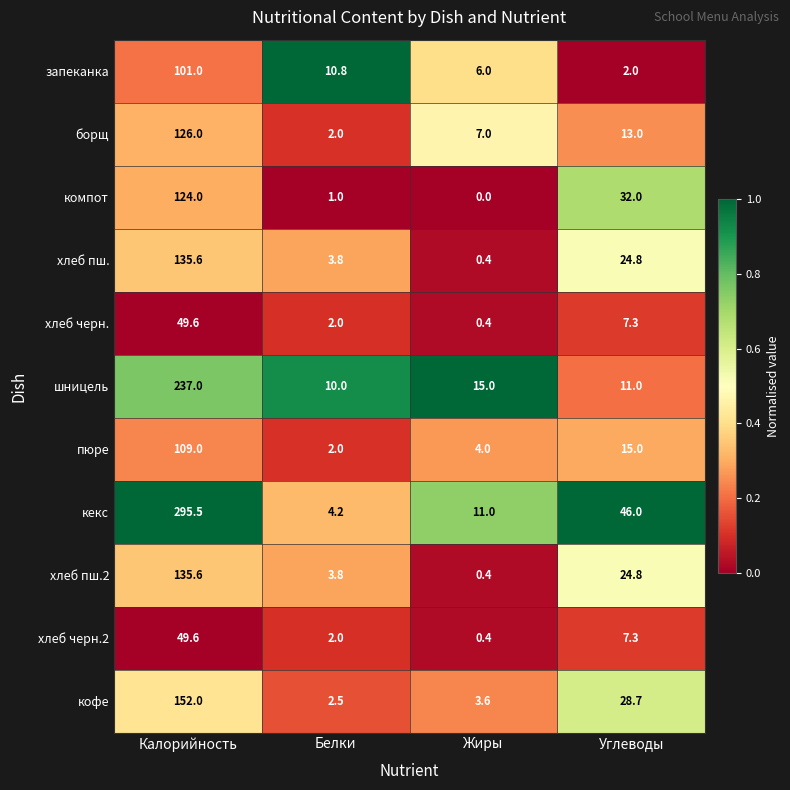

Which label corresponds to the largest value in the chart?

Калорийность